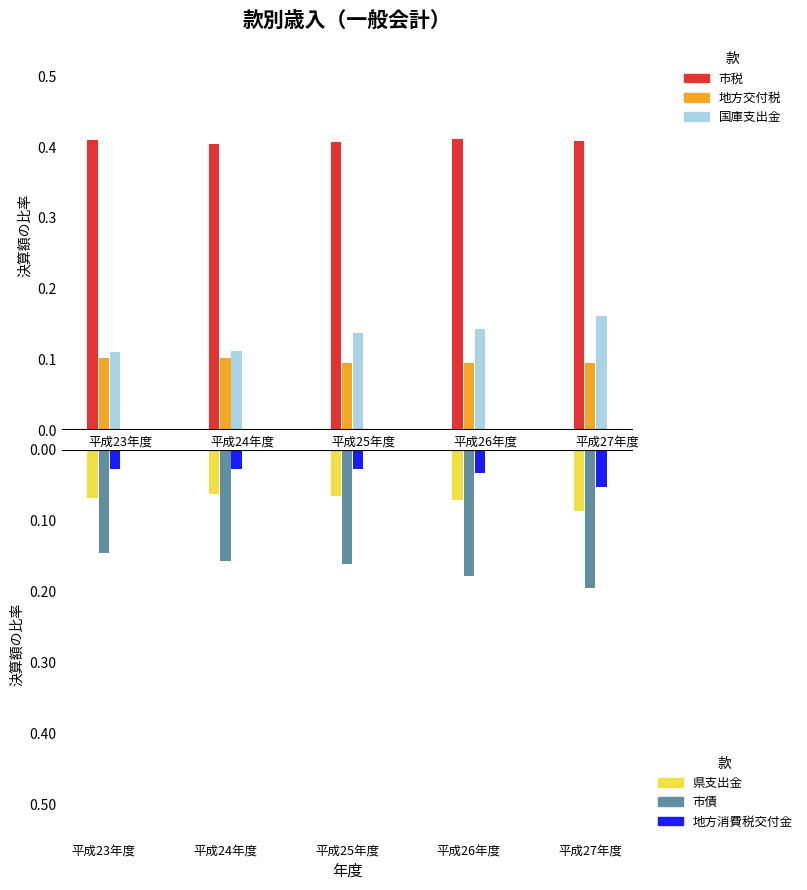

What is the average value of the 地方交付税 series?

0.1